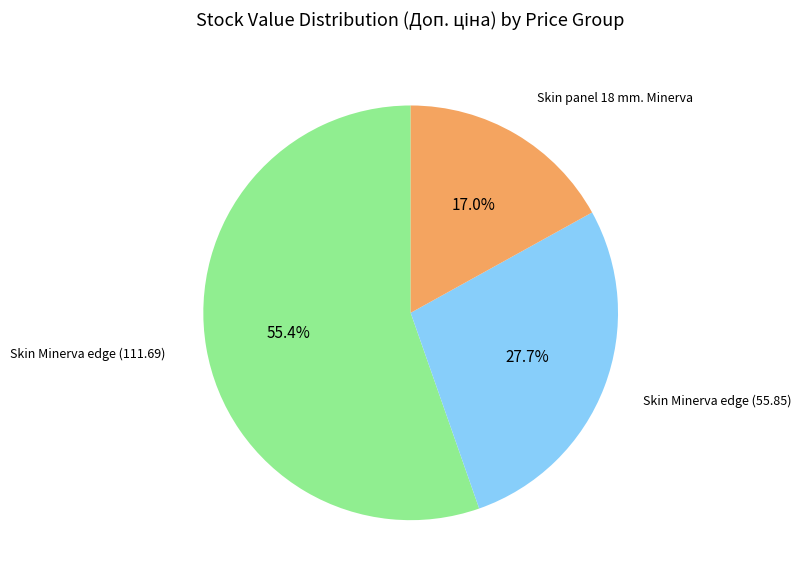

Count the number of slices in the pie.

3